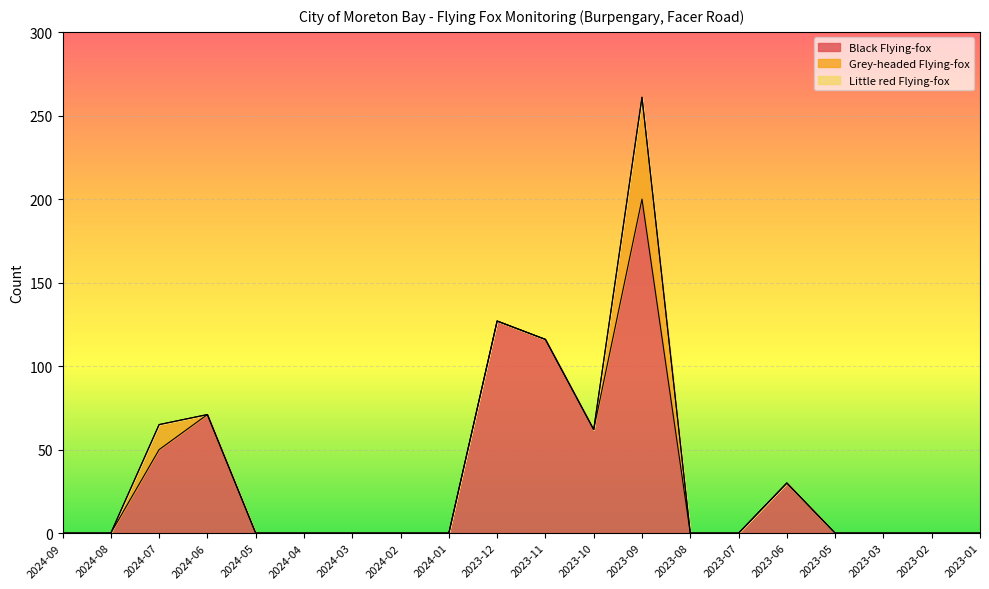

Reading left to right, extract all data points from this chart.

Black Flying-fox: 0	0	50	71	0	0	0	0	0	127	116	62	200	0	0	30	0	0	0	0
Grey-headed Flying-fox: 0	0	15	0	0	0	0	0	0	0	0	0	61	0	0	0	0	0	0	0
Little red Flying-fox: 0	0	0	0	0	0	0	0	0	0	0	0	0	0	0	0	0	0	0	0